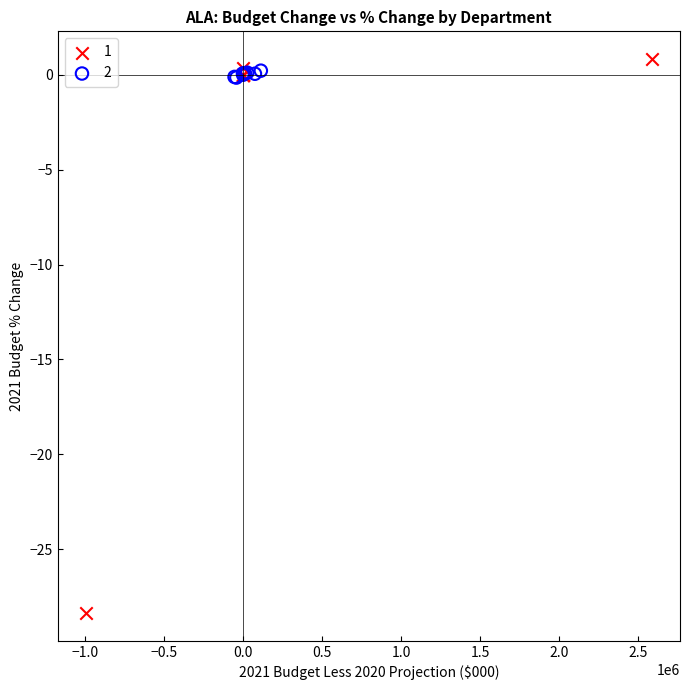

What are all the series names shown in the legend?

1, 2